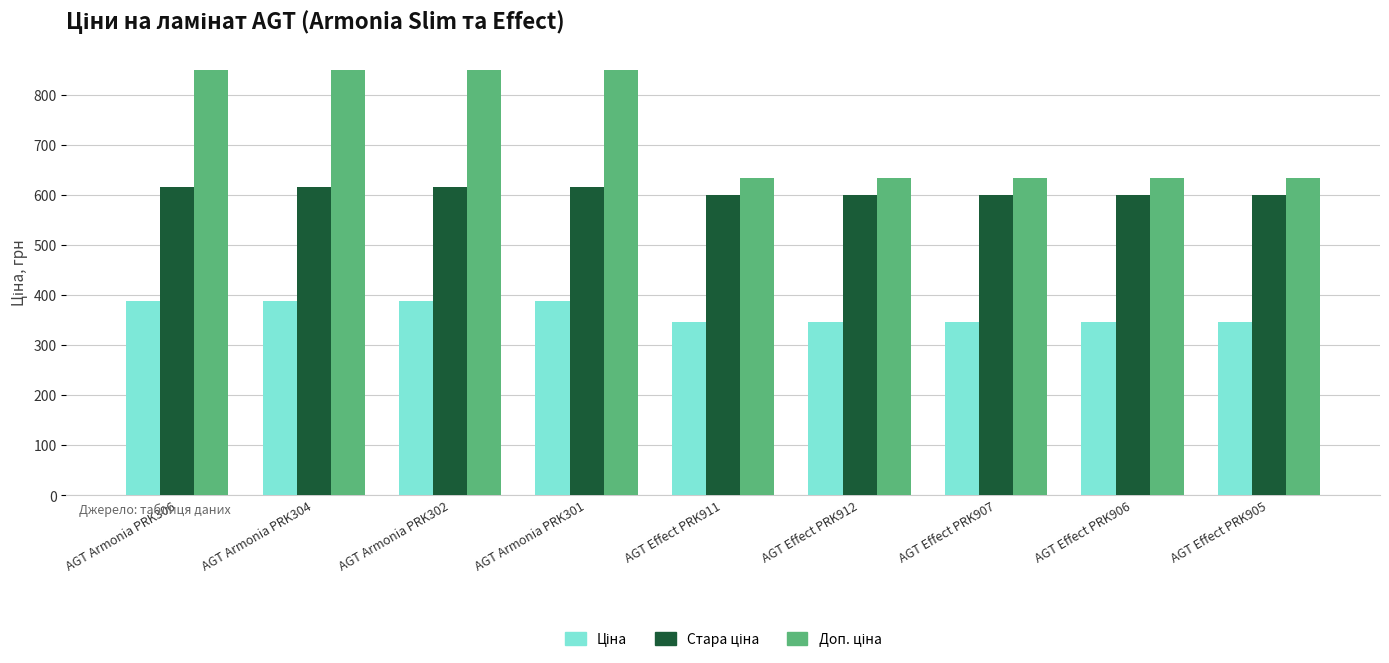

At how many categories does at least one series exceed 372?

9